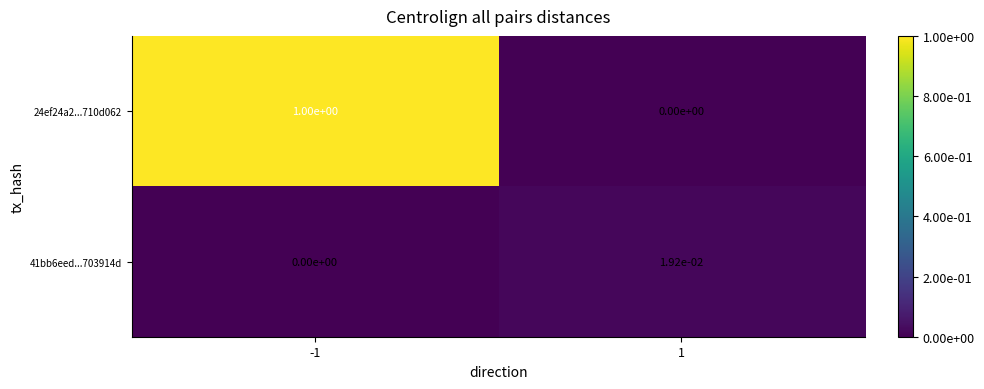

Which series has the largest total across all categories?

24ef24a2...710d062